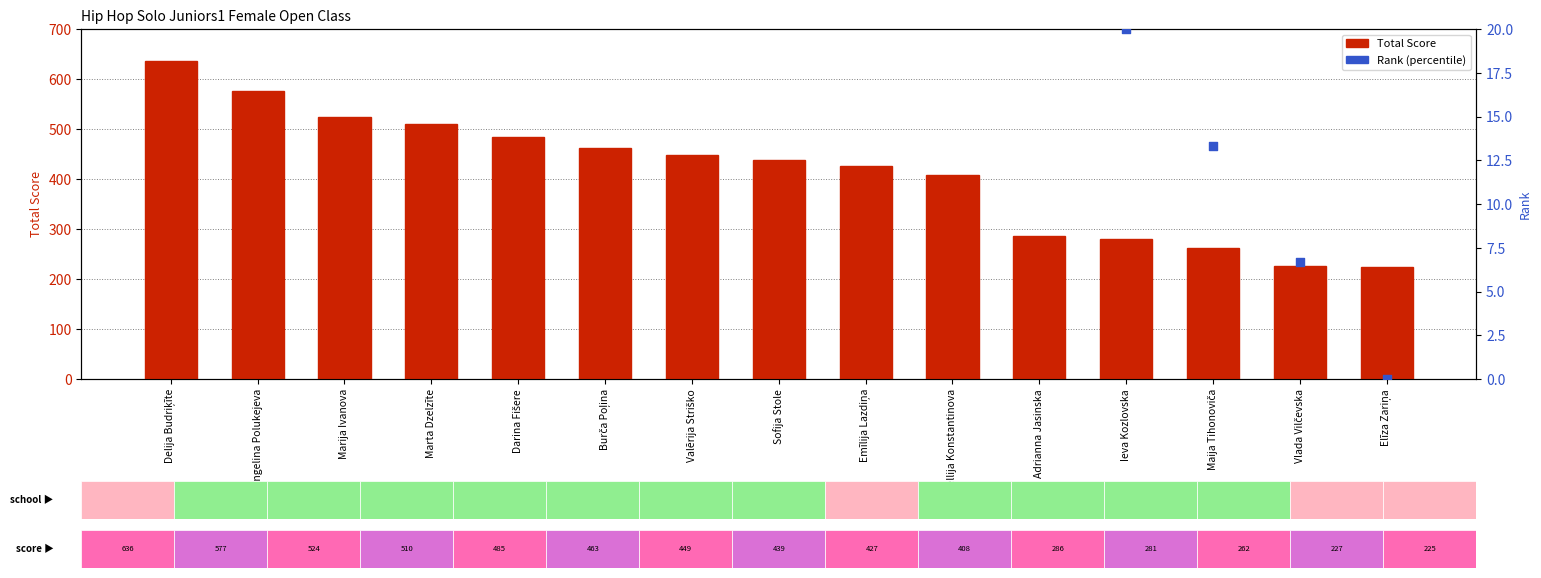

What is the total value across all series at Valērija Striško?

502.3